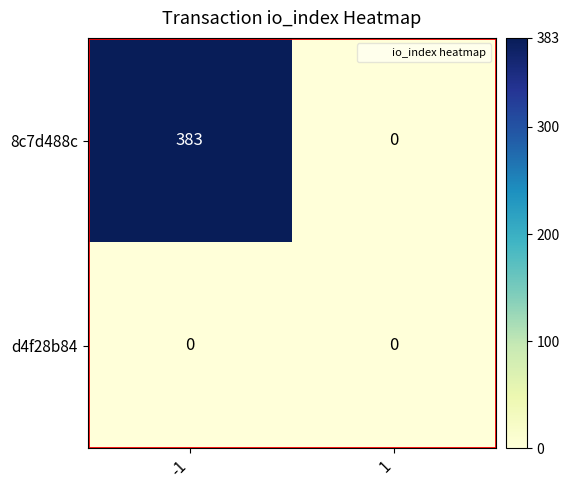

List the series in order of their peak value, lowest first.

d4f28b84, 8c7d488c